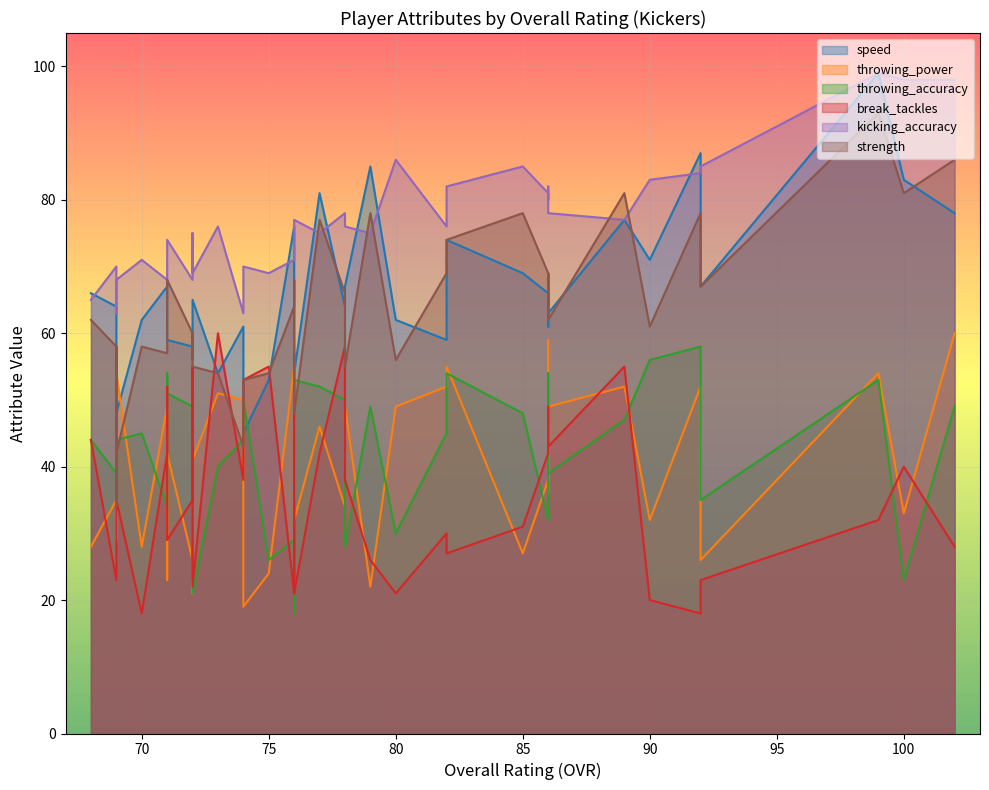

True or false: throwing_power has a value of 16 at 92.

False